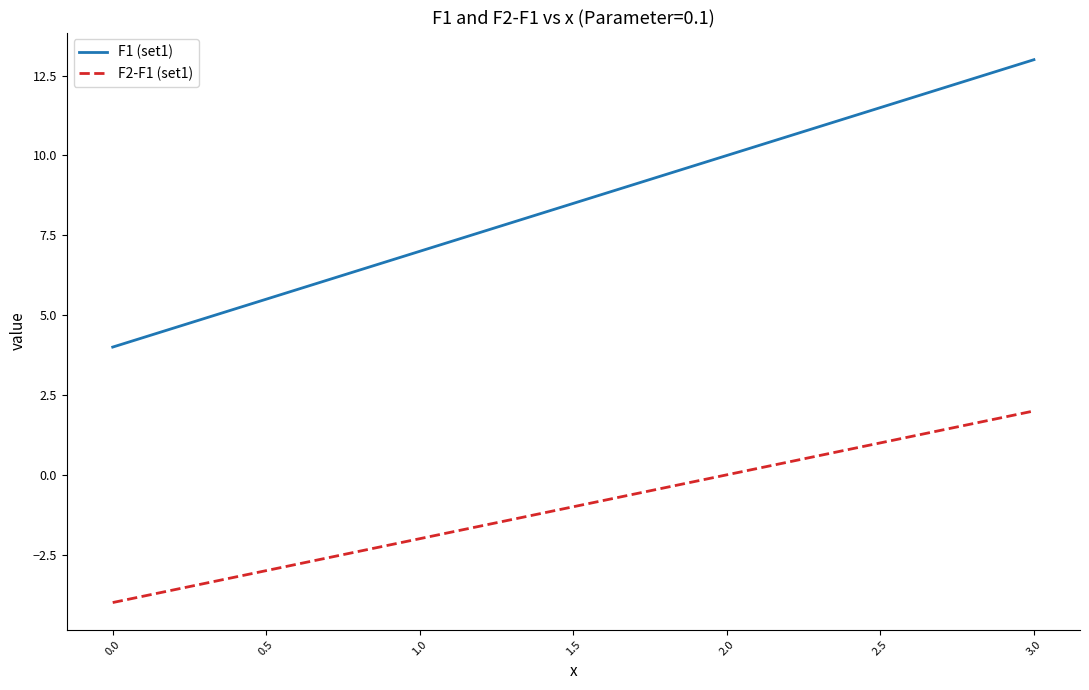

What is the greatest value displayed?

13.0